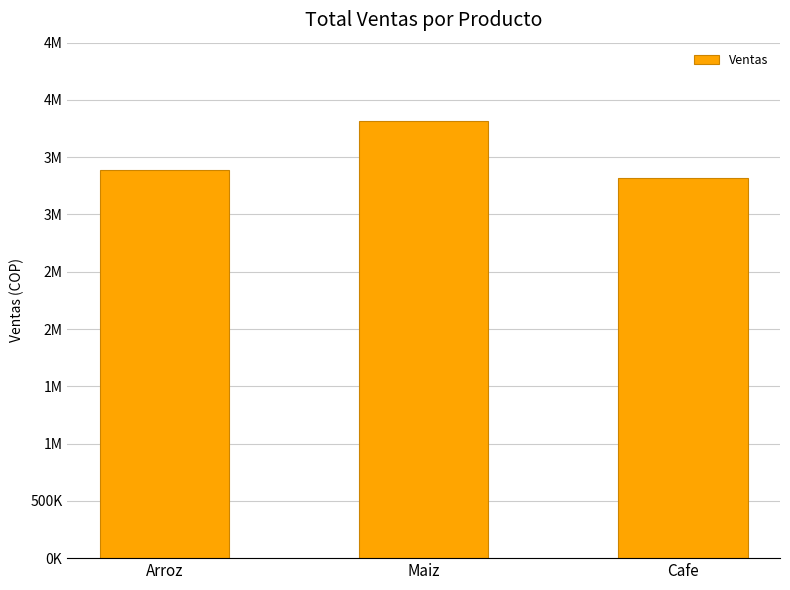

Does the chart contain any negative values?

No